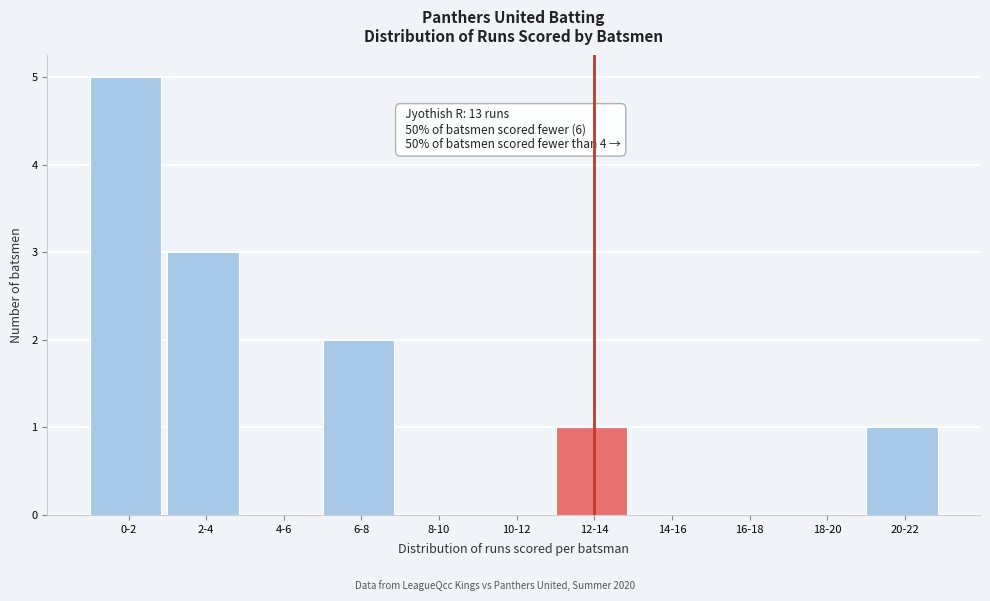

Reading left to right, what are all the values shown in this chart?

0-2=5	2-4=3	4-6=0	6-8=2	8-10=0	10-12=0	12-14=1	14-16=0	16-18=0	18-20=0	20-22=1